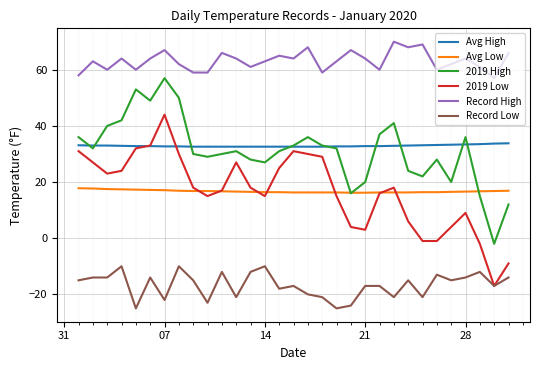

True or false: 2019 High and Record High intersect in this chart.

False